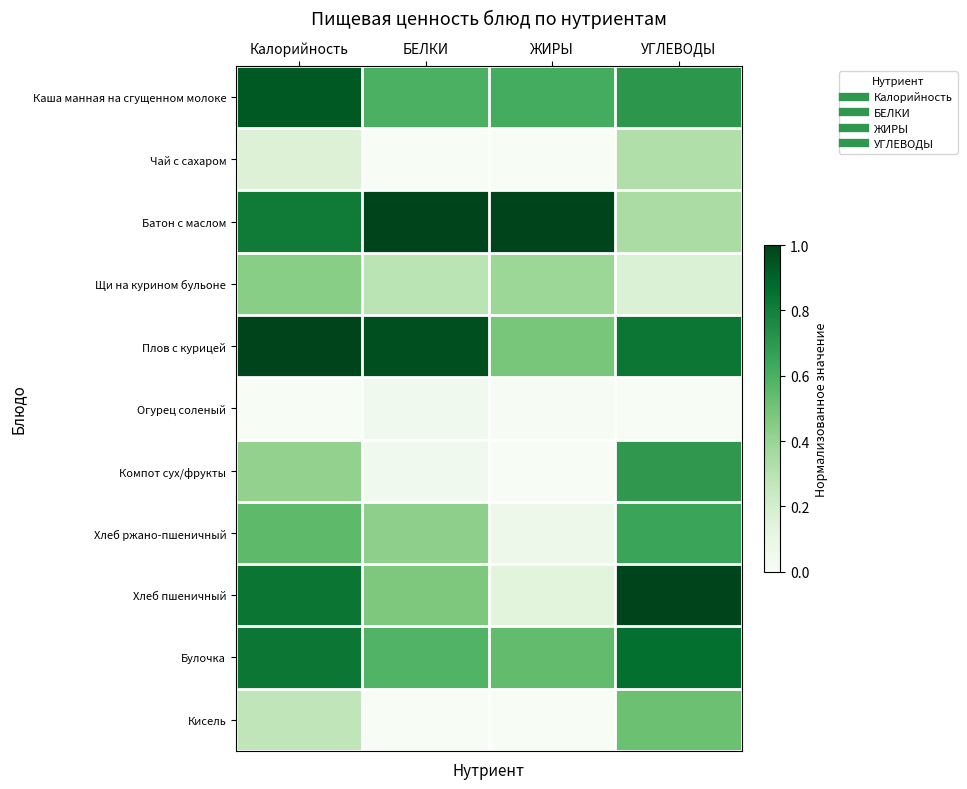

Reading left to right, list all the values displayed in this chart.

Каша манная на сгущенном молоке: Калорийность=0.9	БЕЛКИ=0.6	ЖИРЫ=0.6	УГЛЕВОДЫ=0.7
Чай с сахаром: Калорийность=0.2	БЕЛКИ=0.0	ЖИРЫ=0.0	УГЛЕВОДЫ=0.3
Батон с маслом: Калорийность=0.8	БЕЛКИ=1.0	ЖИРЫ=1.0	УГЛЕВОДЫ=0.3
Щи на курином бульоне: Калорийность=0.4	БЕЛКИ=0.3	ЖИРЫ=0.4	УГЛЕВОДЫ=0.2
Плов с курицей: Калорийность=1.0	БЕЛКИ=1.0	ЖИРЫ=0.5	УГЛЕВОДЫ=0.8
Огурец соленый: Калорийность=0.0	БЕЛКИ=0.0	ЖИРЫ=0.0	УГЛЕВОДЫ=0.0
Компот сух/фрукты: Калорийность=0.4	БЕЛКИ=0.0	ЖИРЫ=0.0	УГЛЕВОДЫ=0.7
Хлеб ржано-пшеничный: Калорийность=0.6	БЕЛКИ=0.4	ЖИРЫ=0.1	УГЛЕВОДЫ=0.6
Хлеб пшеничный: Калорийность=0.8	БЕЛКИ=0.5	ЖИРЫ=0.1	УГЛЕВОДЫ=1.0
Булочка: Калорийность=0.8	БЕЛКИ=0.6	ЖИРЫ=0.5	УГЛЕВОДЫ=0.9
Кисель: Калорийность=0.3	БЕЛКИ=0.0	ЖИРЫ=0.0	УГЛЕВОДЫ=0.5